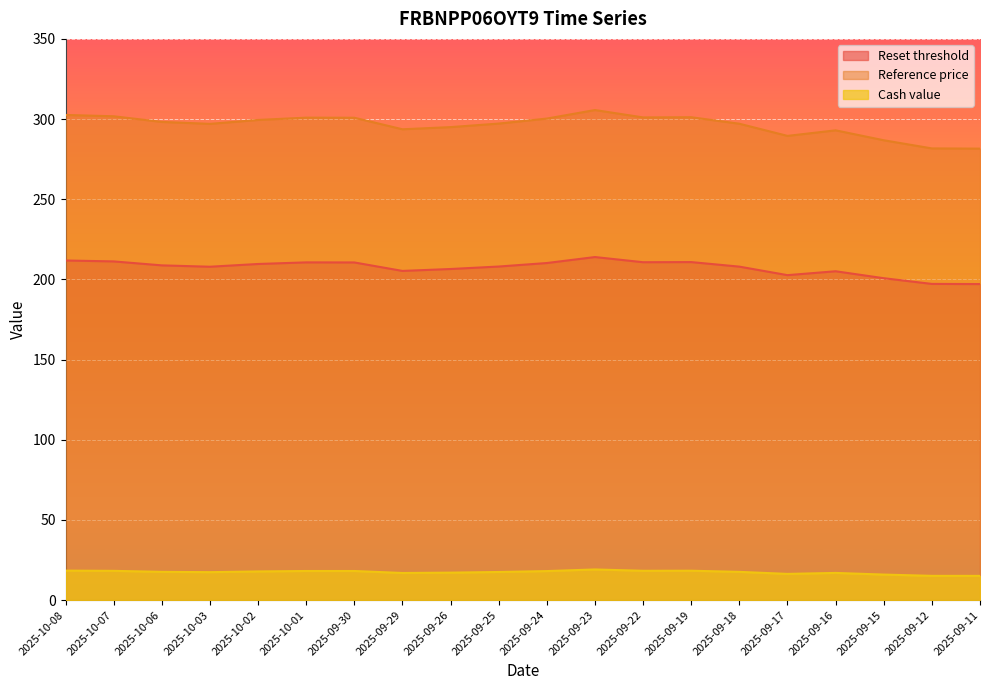

At which category is the sum across all series the highest?

2025-09-23